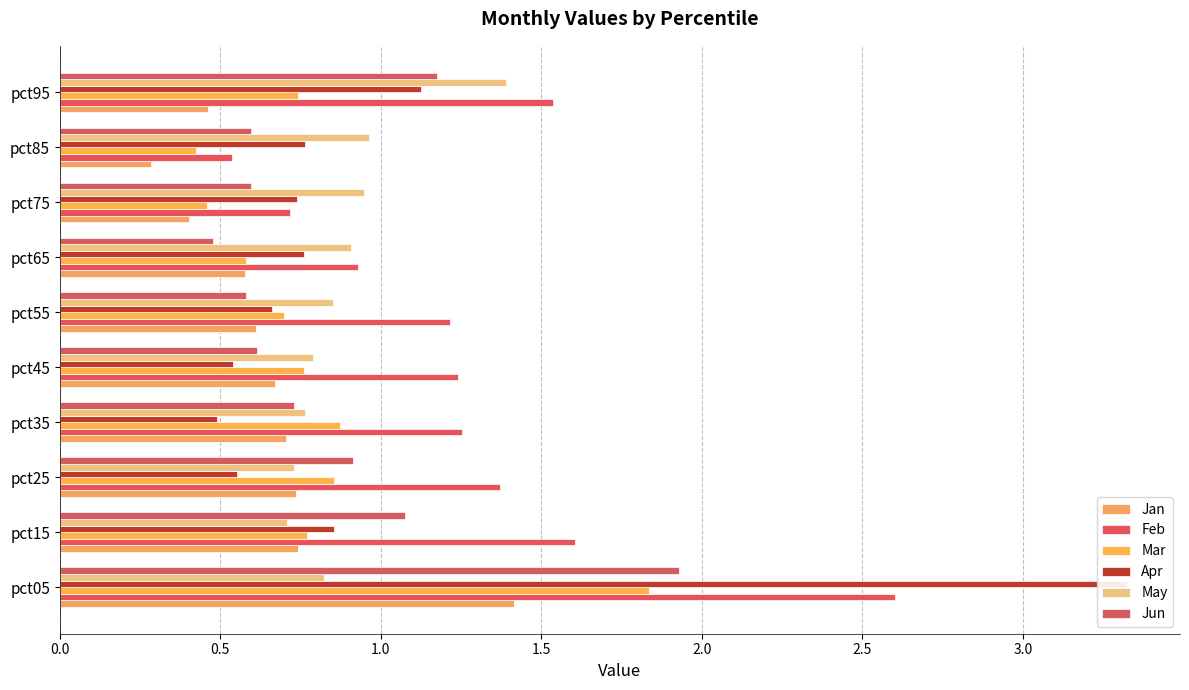

Is it true that Jun equals 0.4 at pct25?

False